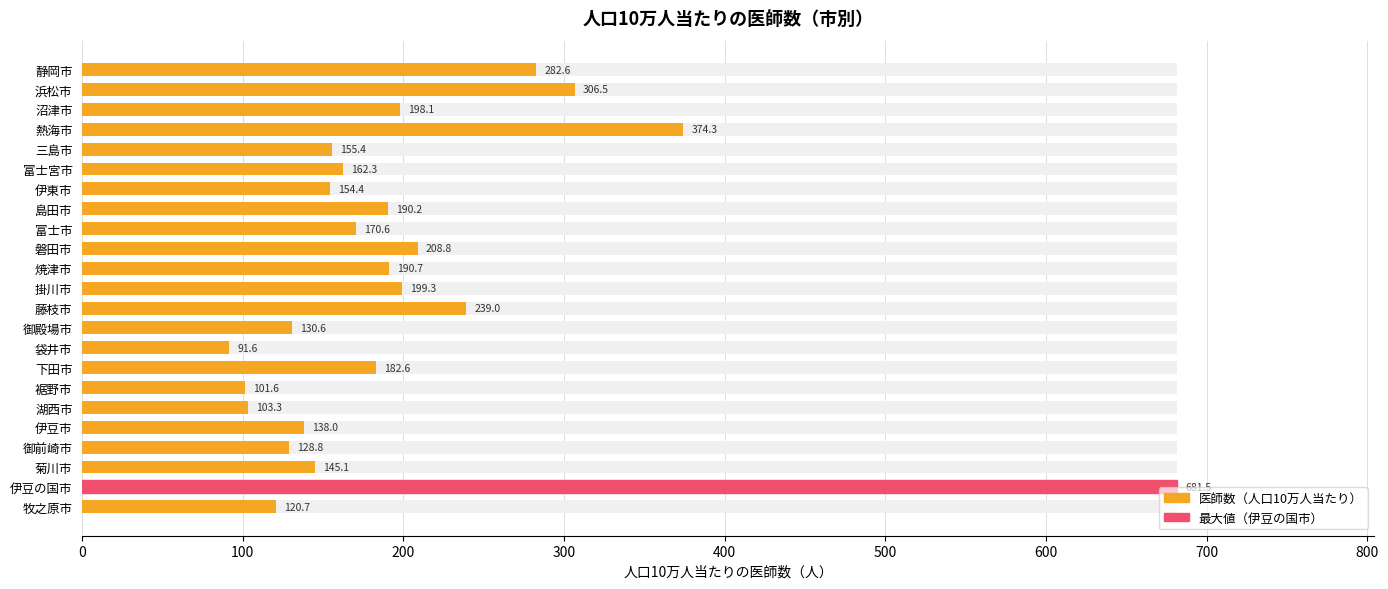

Between 湖西市 and 焼津市, which is larger?

焼津市